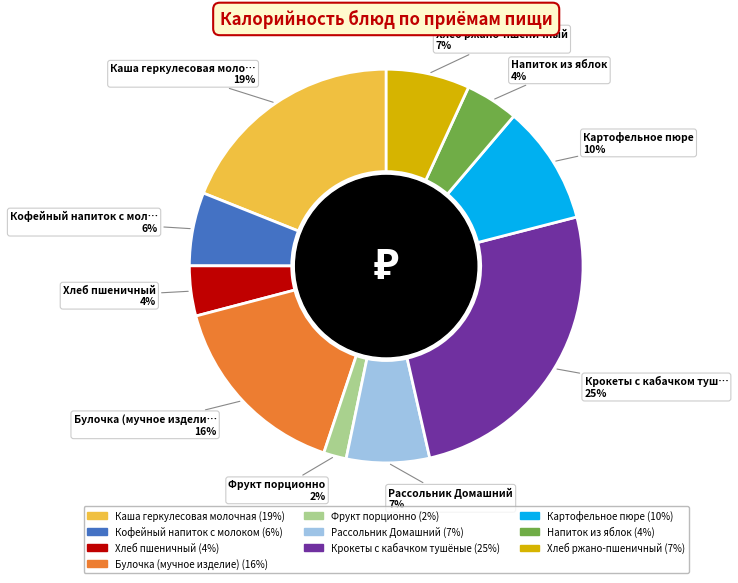

Does Хлеб пшеничный account for over 50% of the chart?

No